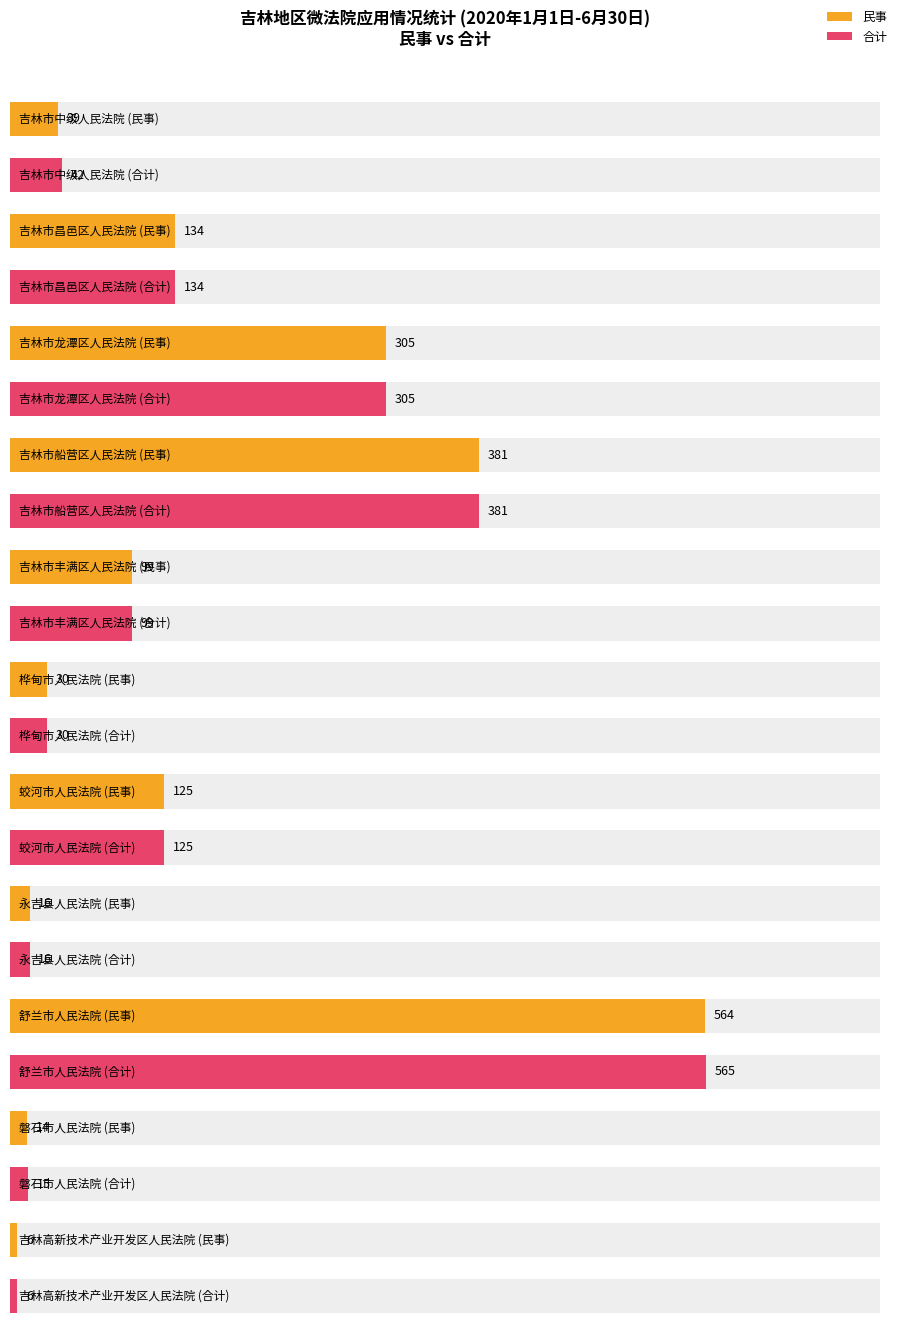

How many groups of bars are there?

11